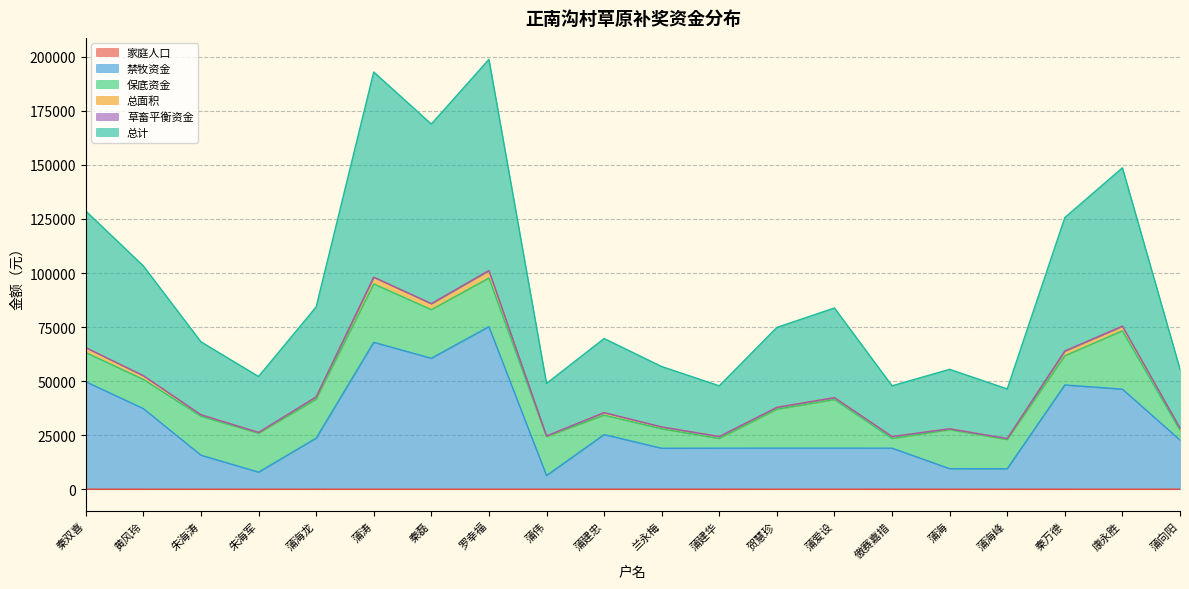

Which category has the highest value across all series?

罗幸福